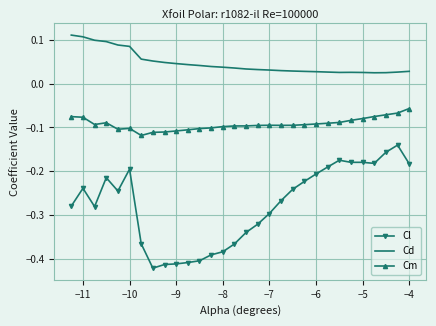

Which series has the largest total across all categories?

Cd